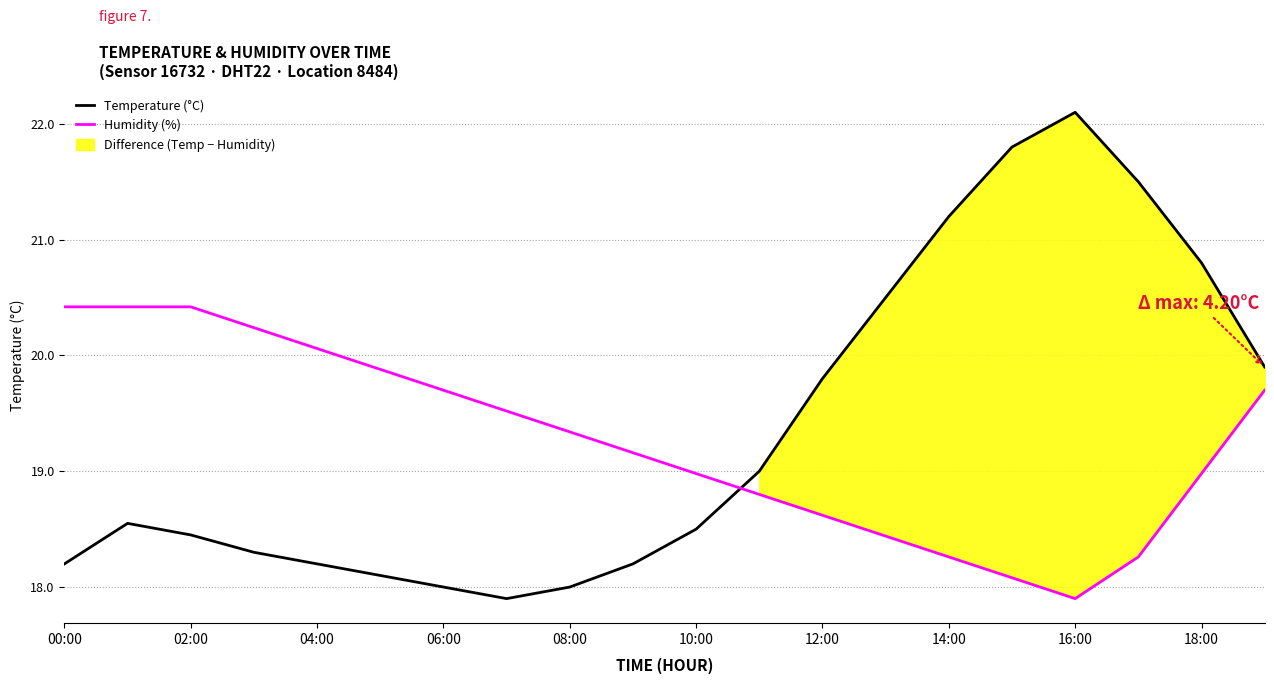

In Humidity (%), how many points are lower than both neighbors (excluding endpoints)?

1